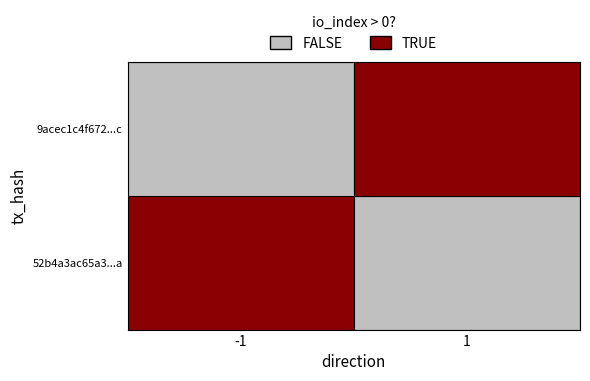

List the series in order of their overall mean, lowest first.

9acec1c4f6722fae40ac953aa59a0d1f2621b7c, 52b4a3ac65a3583cfaabe93e75776dac9c9fc1a